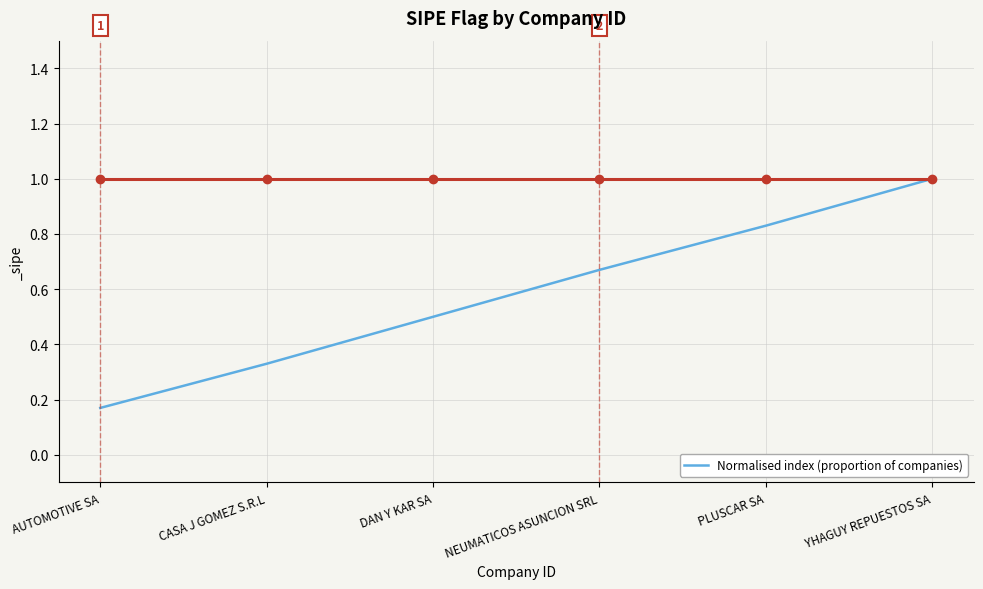

How many categories are shown in the chart?

6